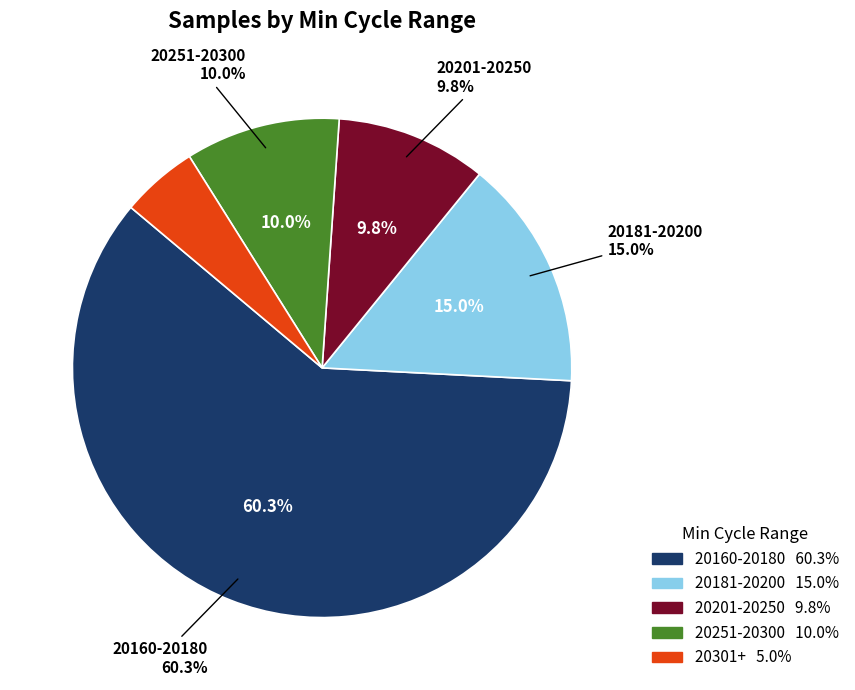

Is 20179 the majority of the pie?

No